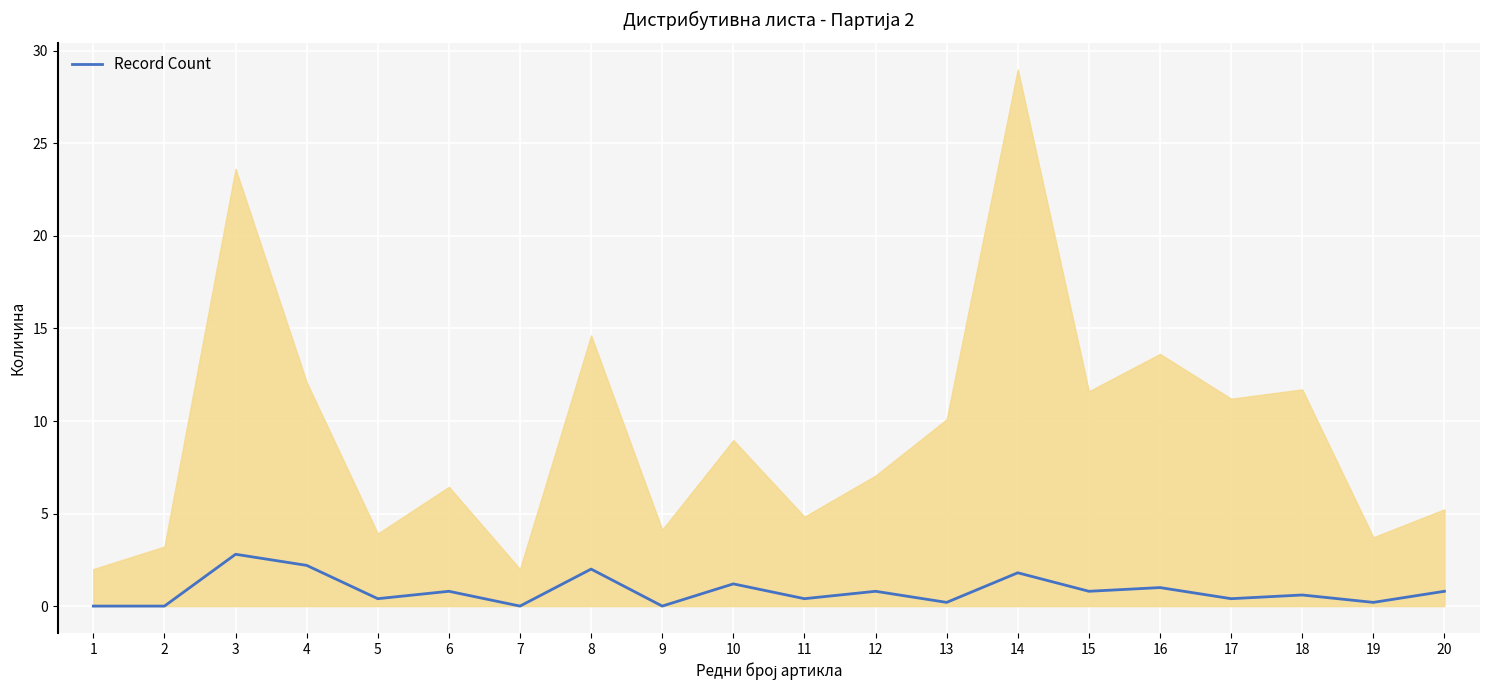

What is the change in value from 3 to 11?

-2.4